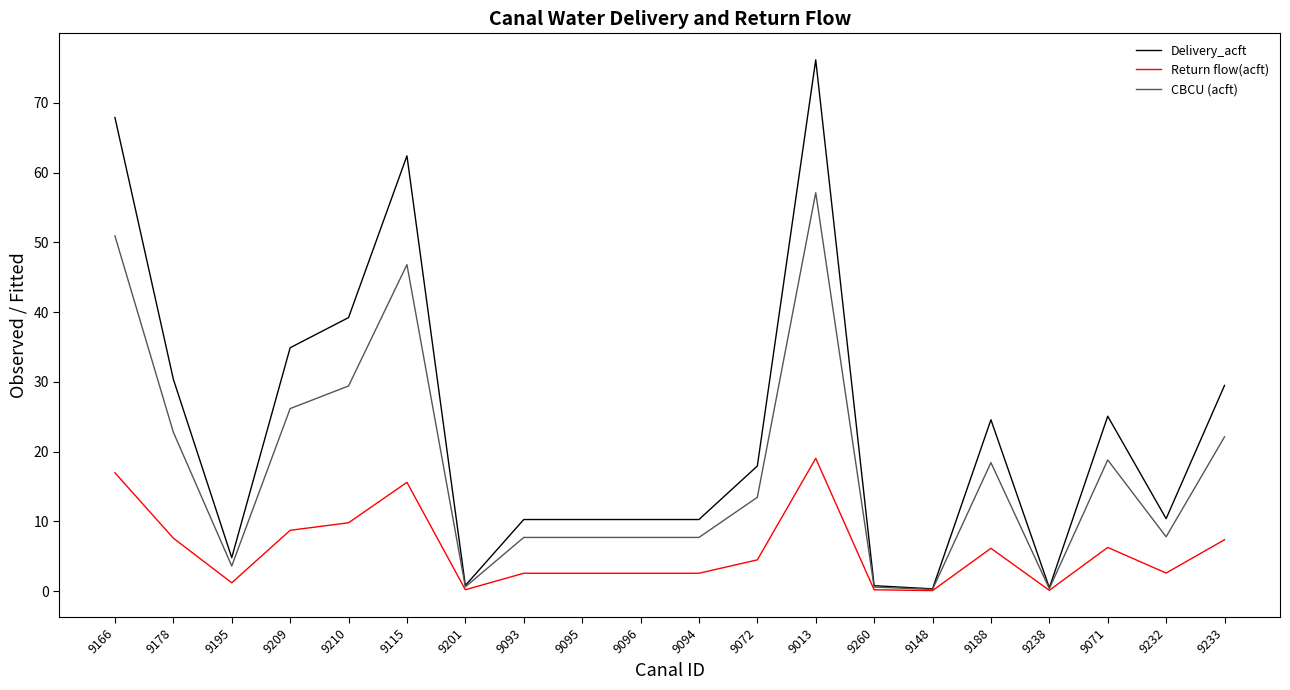

At 9210, list the series in order from largest to smallest.

Delivery_acft, CBCU (acft), Return flow(acft)